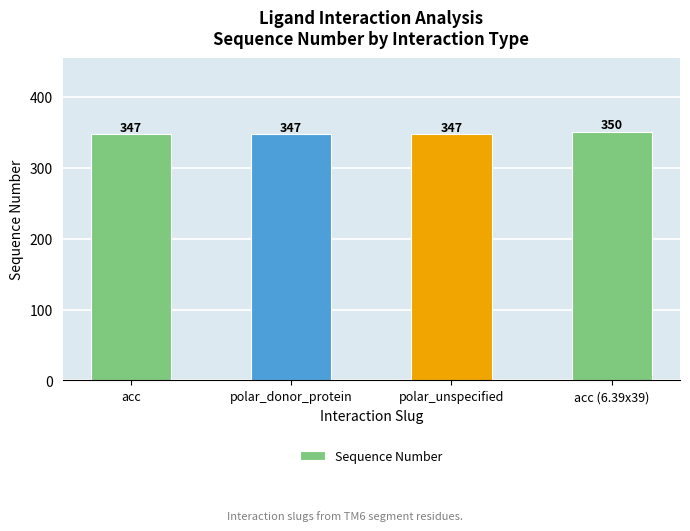

What is the difference between the maximum and minimum values?

3